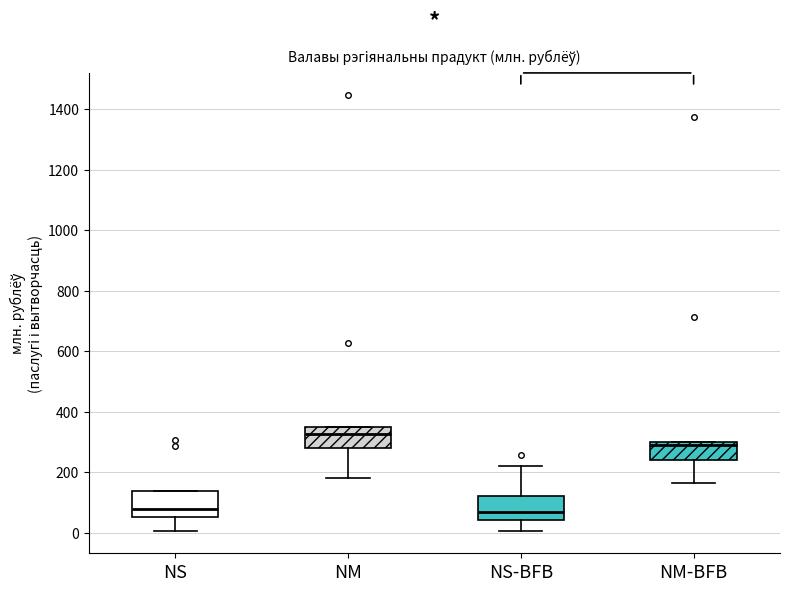

Where does the lower whisker of the box for NM-BFB end on the y-axis? The values are not printed on the chart, so give them approximately, as read against the axis.

160